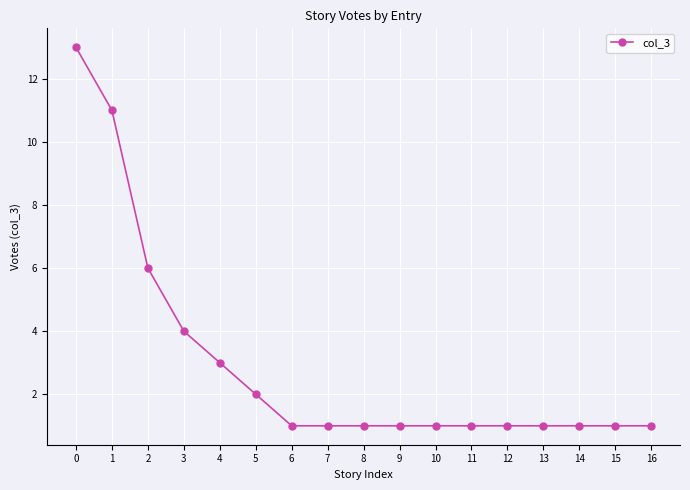

The chart shows a value of 1 at 15. True or false?

True